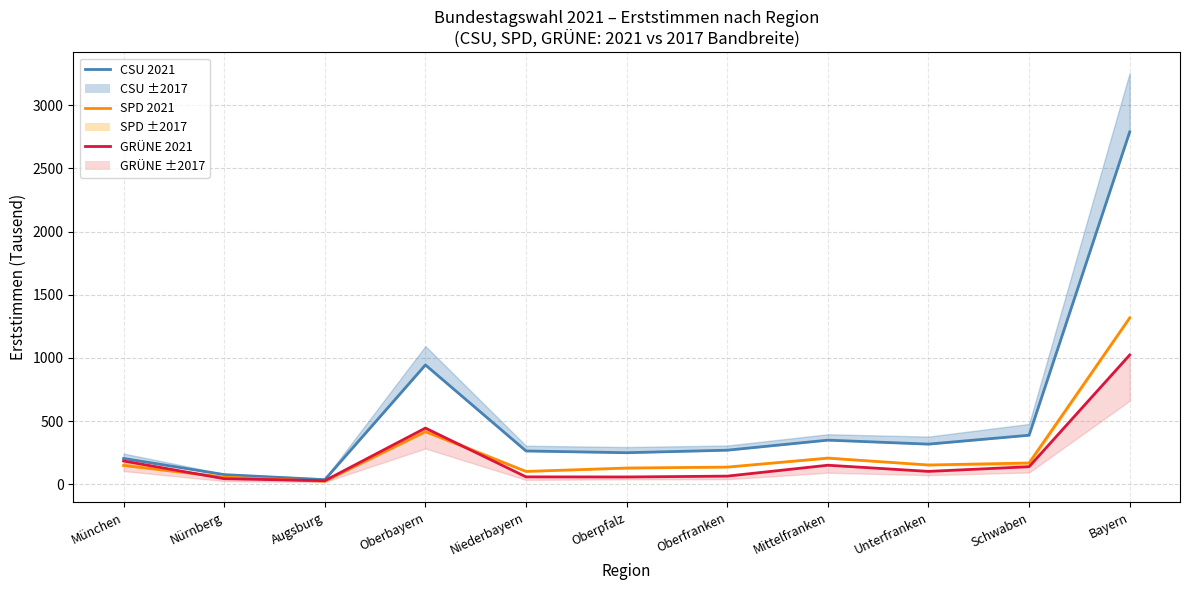

What is the label of the 7th point from the right?

Niederbayern